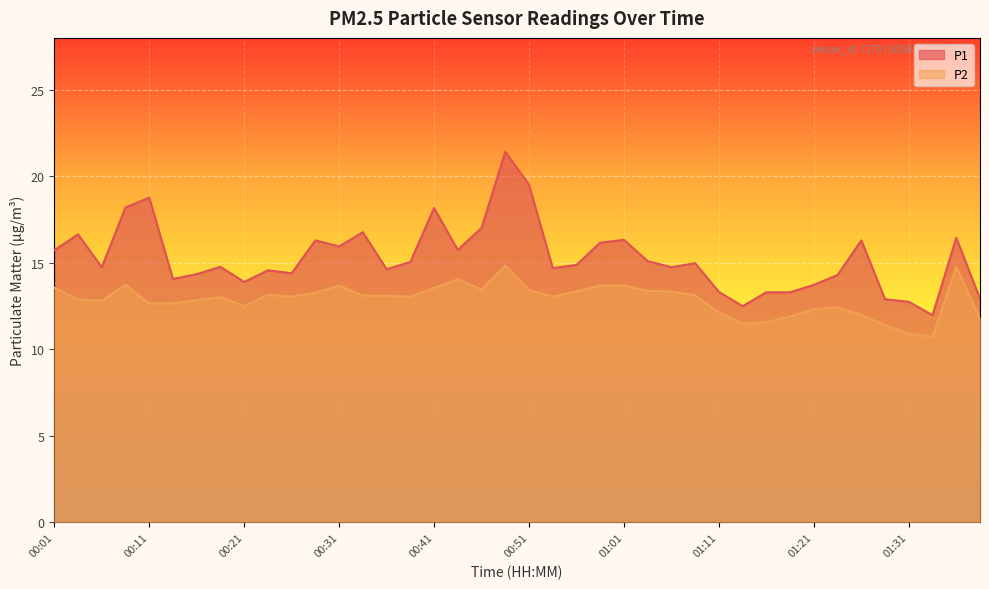

True or false: P1 and P2 intersect in this chart.

False